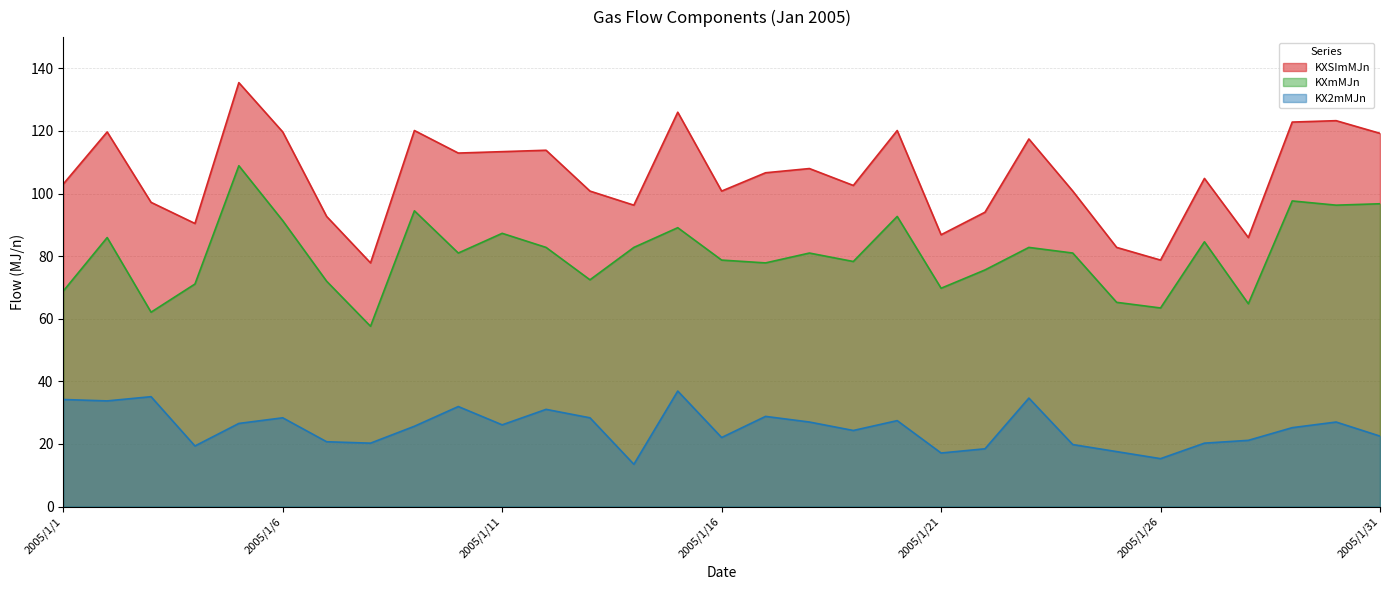

What is the difference between the maximum and minimum values in the KX2mMJn series?

23.4